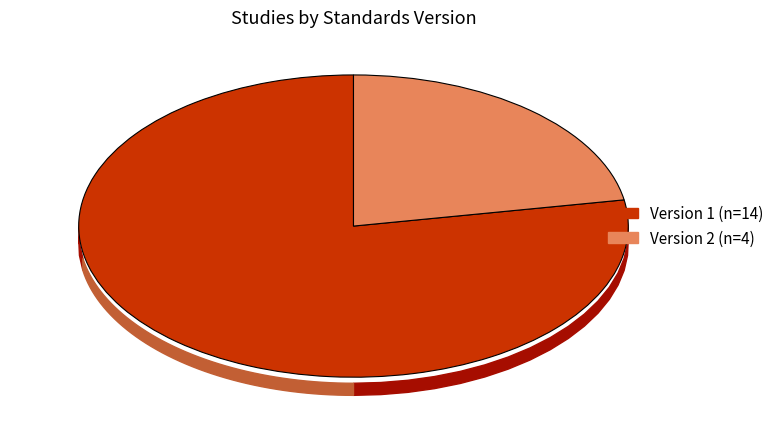

How many slices are in this pie chart?

2